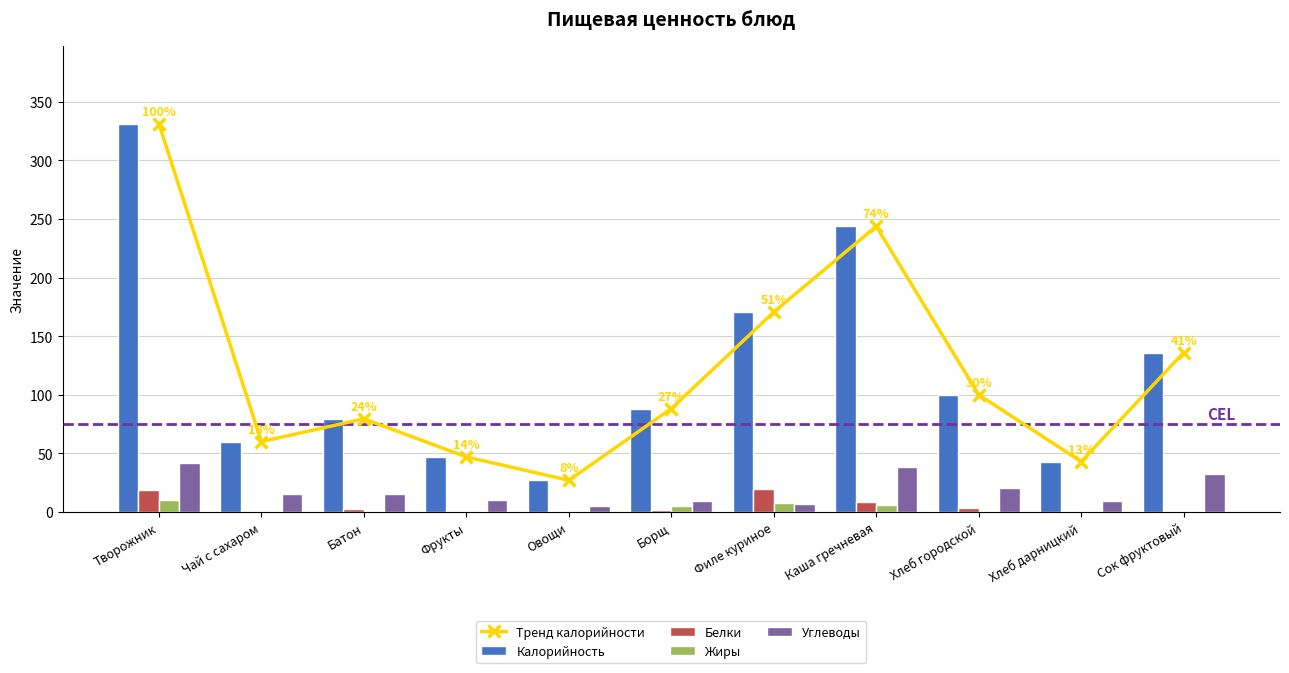

At which label does Жиры reach its minimum?

Фрукты